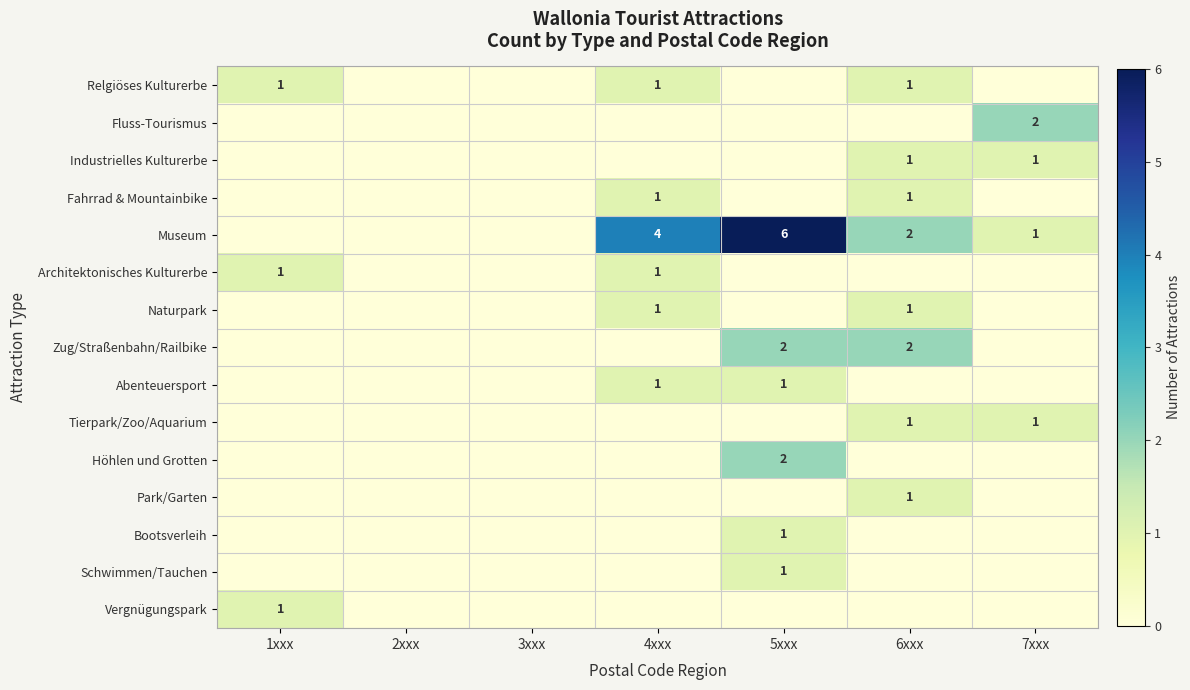

Between 1xxx and 4xxx, which series saw the biggest shift?

Museum